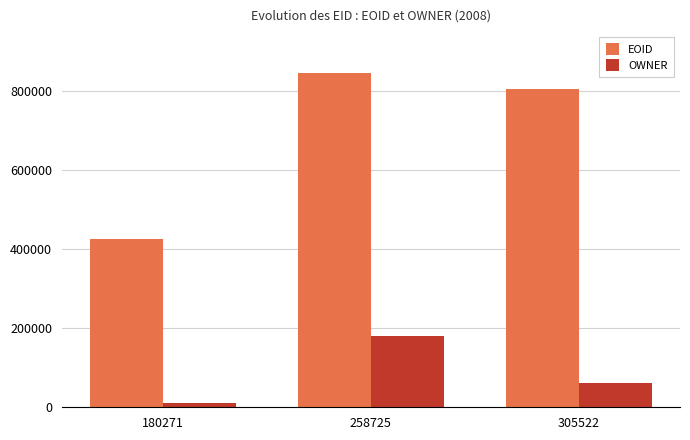

Which series changed the most between 258725 and 305522?

OWNER